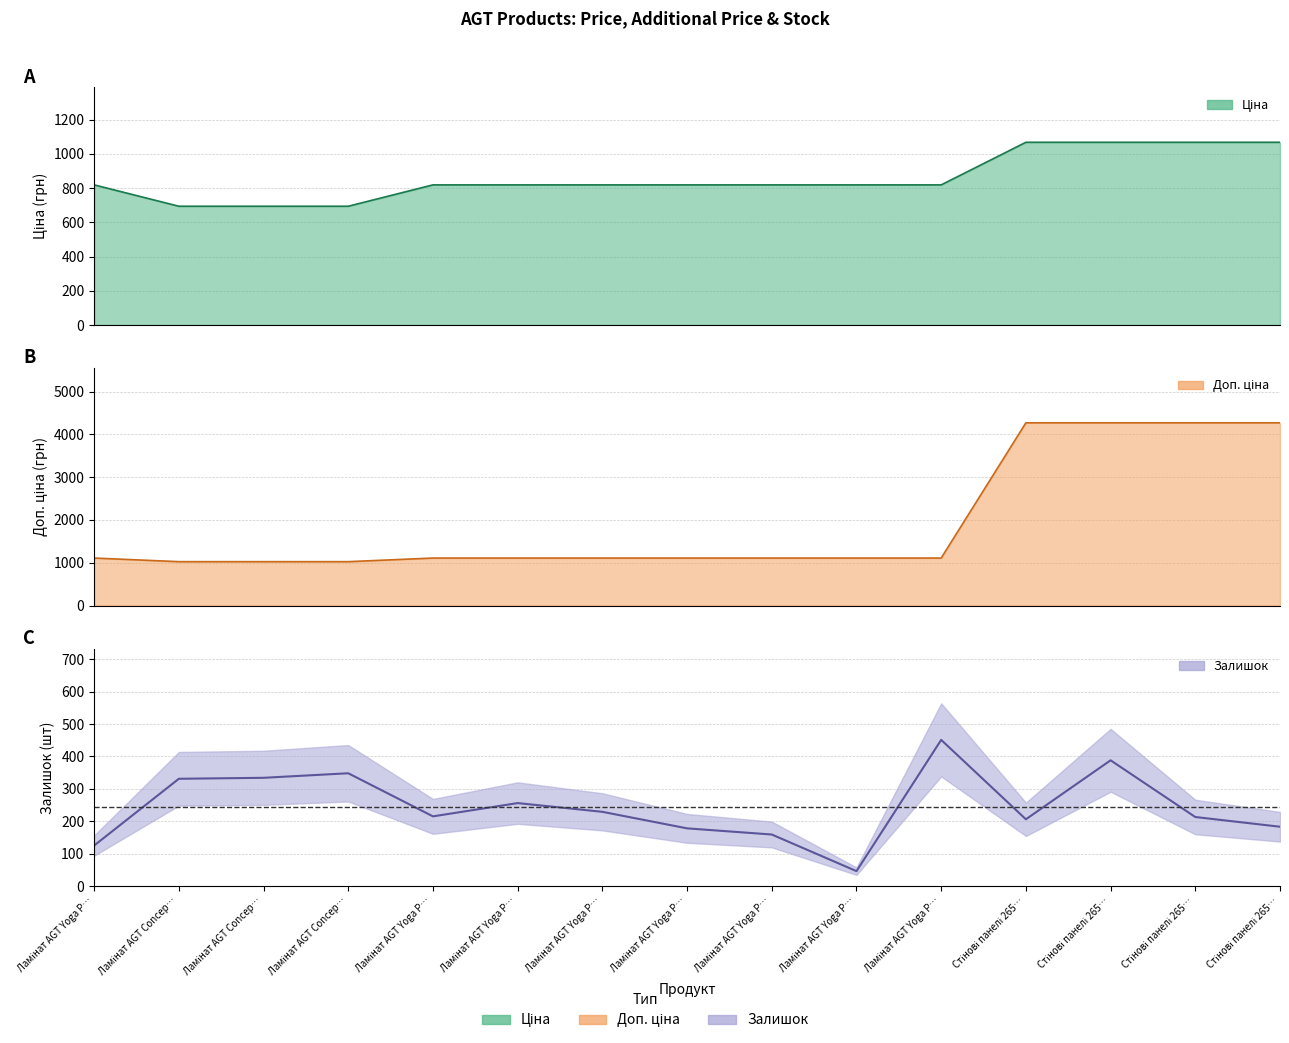

Which series has the largest total across all categories?

Доп. ціна